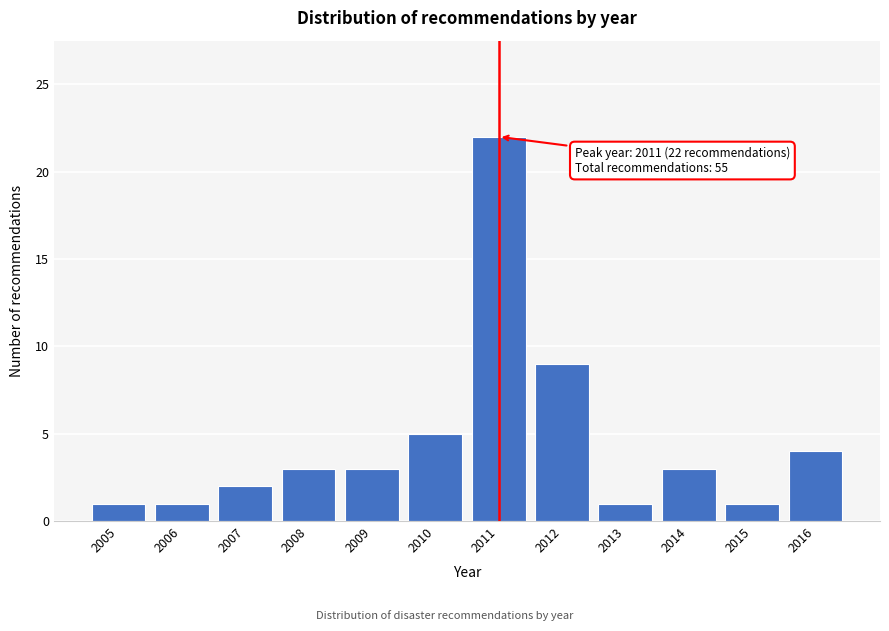

Reading left to right, extract all data points from this chart.

2005=1	2006=1	2007=2	2008=3	2009=3	2010=5	2011=22	2012=9	2013=1	2014=3	2015=1	2016=4